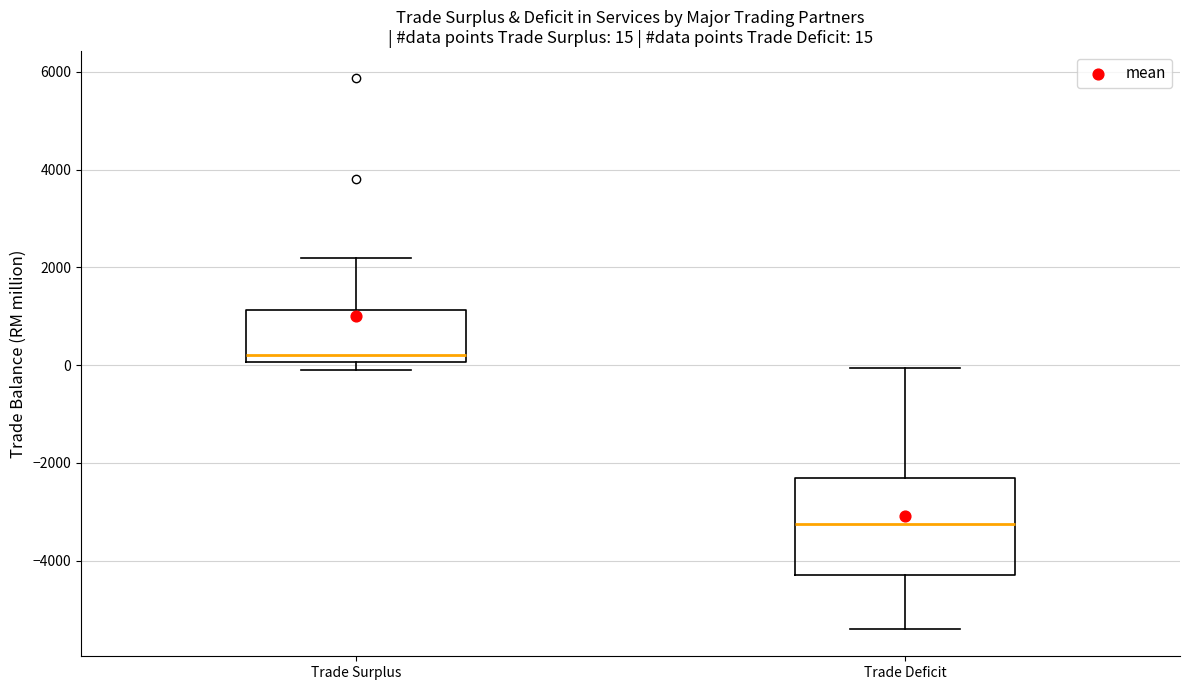

Which box has the highest median line?

Trade Surplus